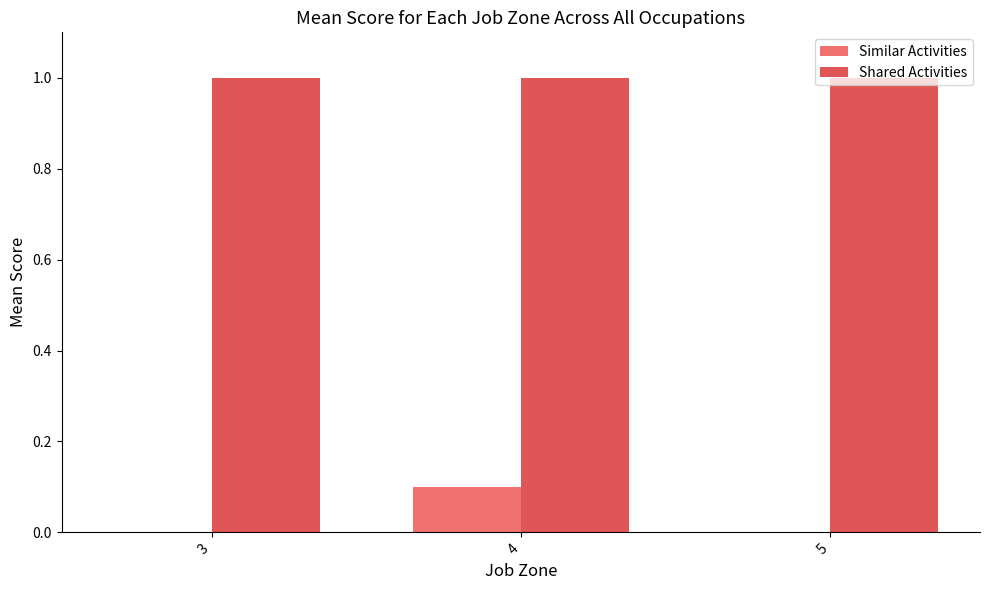

Which series changed the most between 4 and 5?

Similar Activities